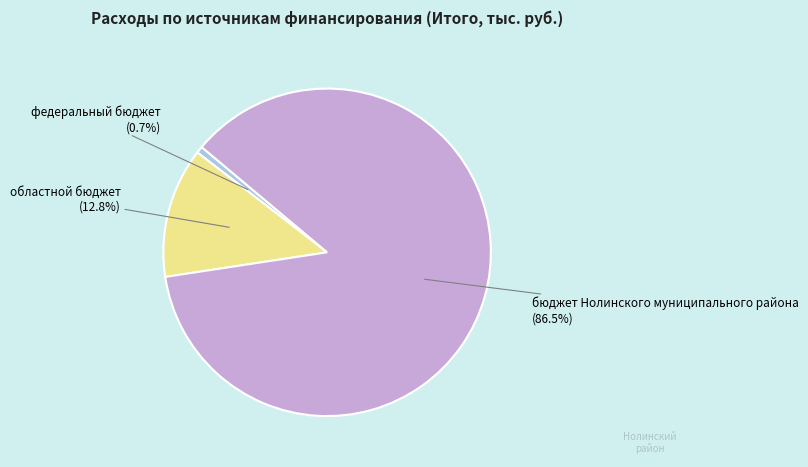

To the nearest percent, what is the difference between the largest and smallest slice percentages?

86%